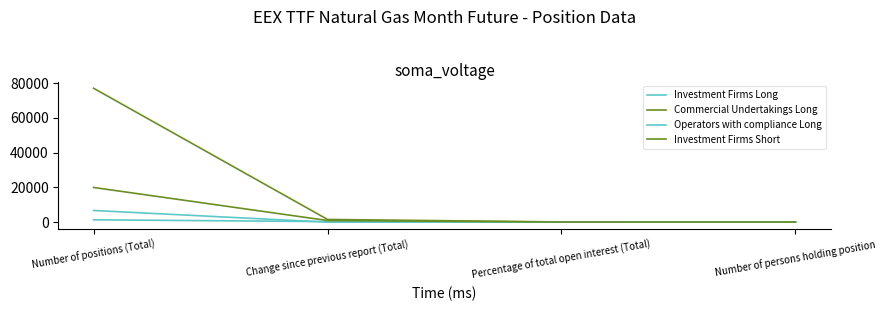

True or false: Investment Firms Long and Investment Firms Short cross at least once.

False